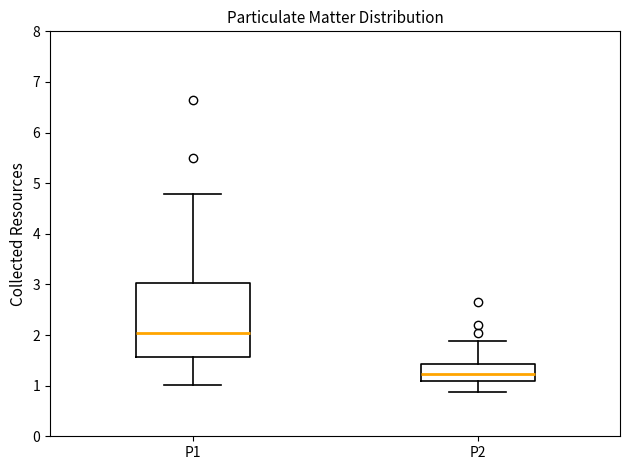

Reading left to right, read every box against the y-axis: the position of its median line, the range the box covers, and the ends of its whiskers. The values are not printed on the chart, so give them approximately, as read against the axis.

P1: median 2.1, box 1.6 to 3.0, whiskers 1.0 to 4.8
P2: median 1.2, box 1.1 to 1.4, whiskers 0.9 to 1.9